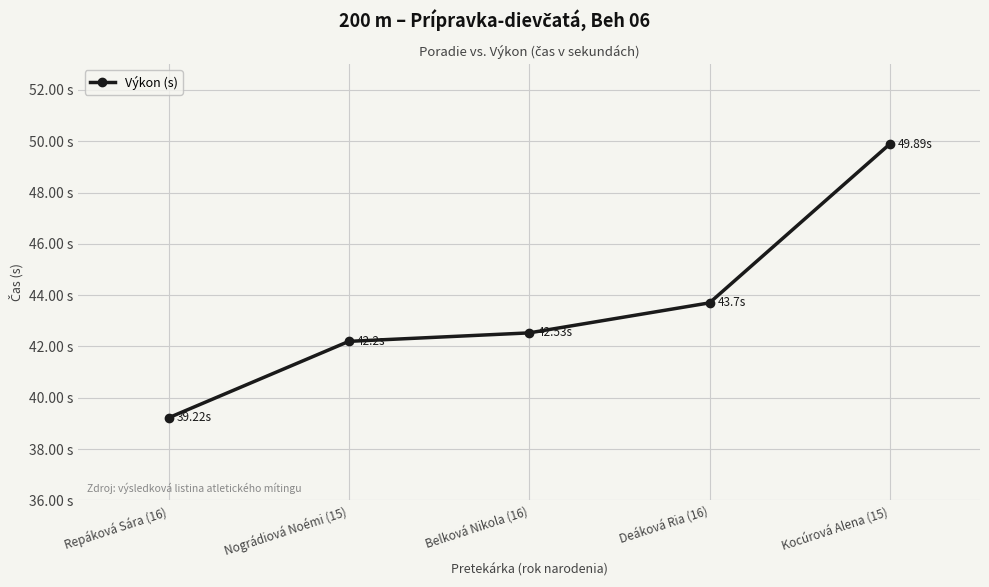

Which has a higher value, Repáková Sára (16) or Belková Nikola (16)?

Belková Nikola (16)